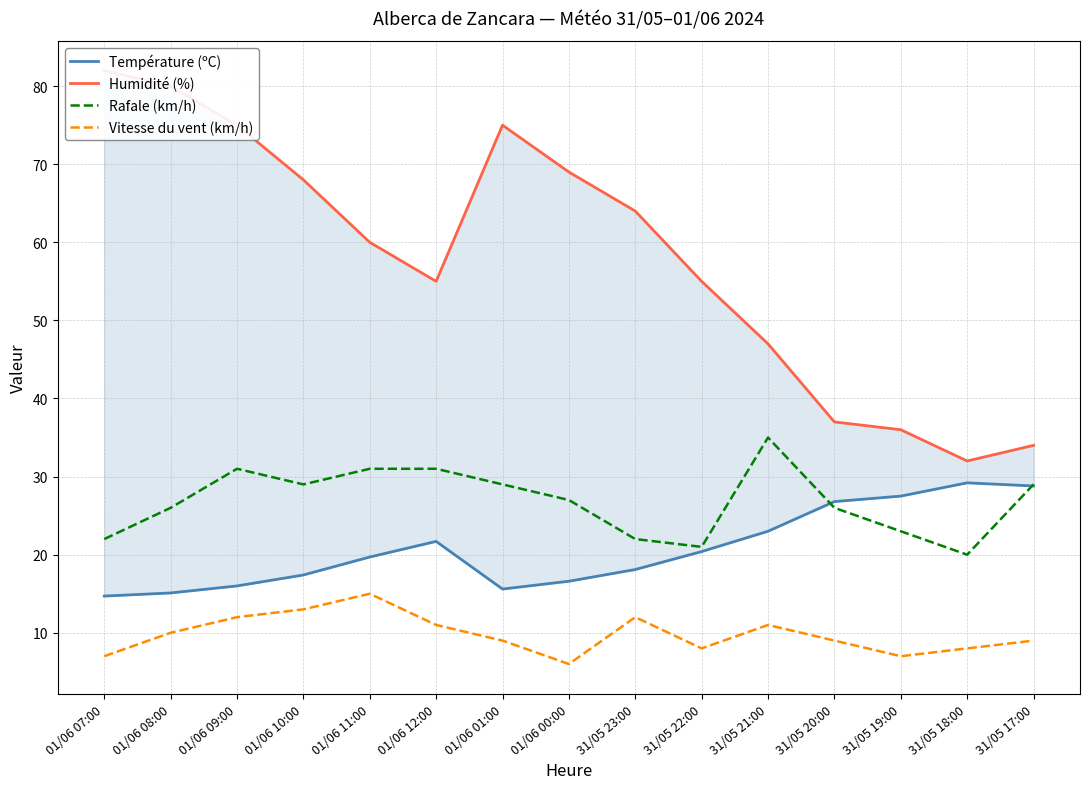

Rank the series at 01/06 07:00 from highest to lowest value.

Humidité (%), Rafale (km/h), Température (ºC), Vitesse du vent (km/h)